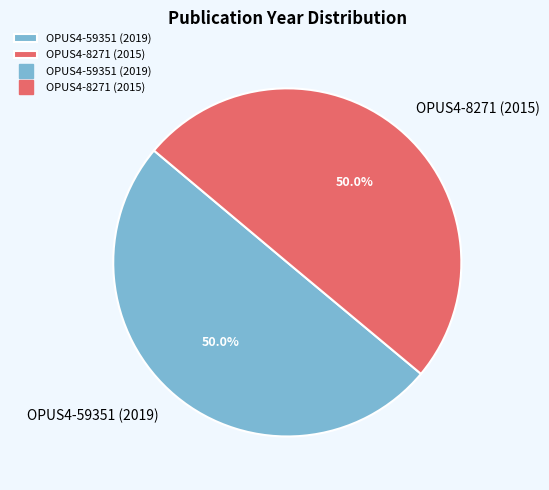

Combined, do OPUS4-59351 (2019) and OPUS4-8271 (2015) account for over 50%?

Yes